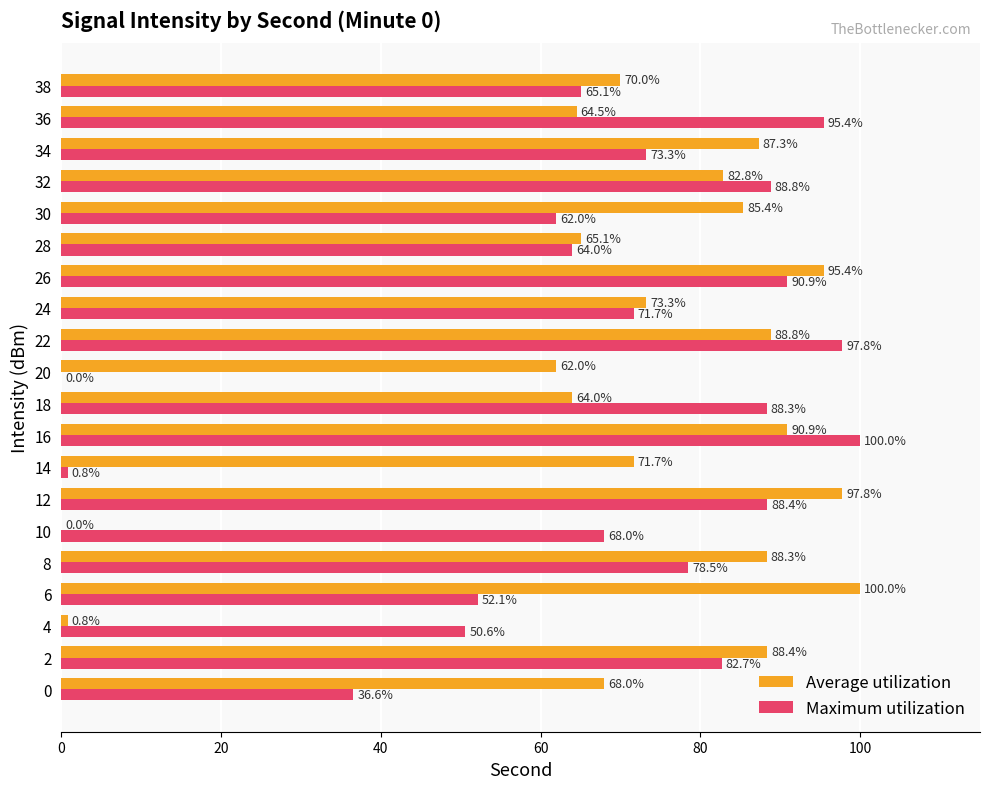

Where is Maximum utilization nearest to the value 50?

4